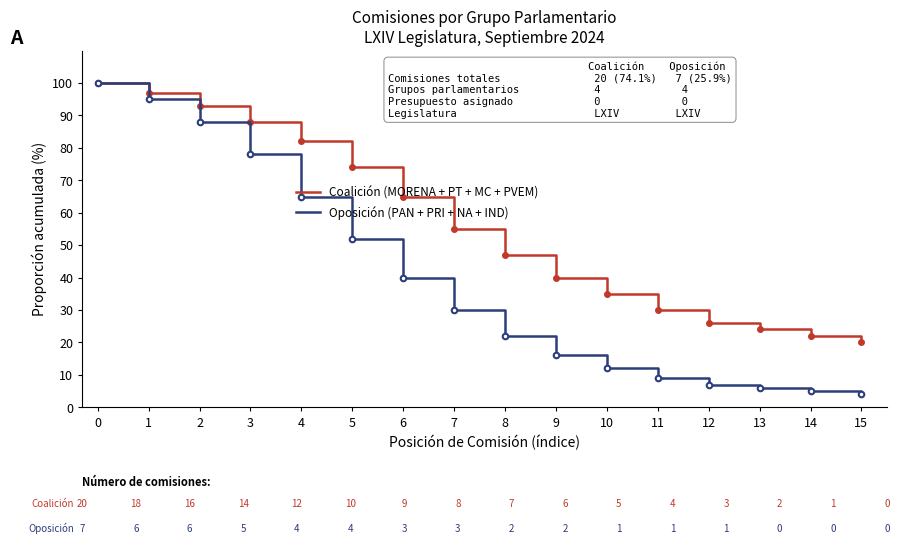

Reading right to left, transcribe all the data shown in this chart.

Coalición (MORENA + PT + MC + PVEM): 20	22	24	26	30	35	40	47	55	65	74	82	88	93	97	100
Oposición (PAN + PRI + NA + IND): 4	5	6	7	9	12	16	22	30	40	52	65	78	88	95	100